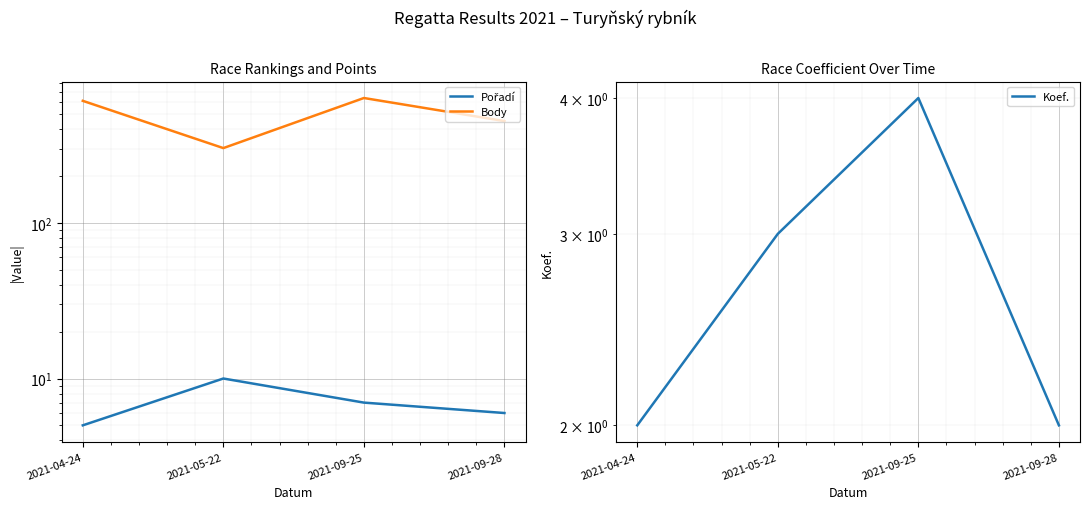

Reading left to right, list all the values displayed in this chart.

Pořadí: 5	10	7	6
Body: 610	303	636	452
Koef.: 2	3	4	2